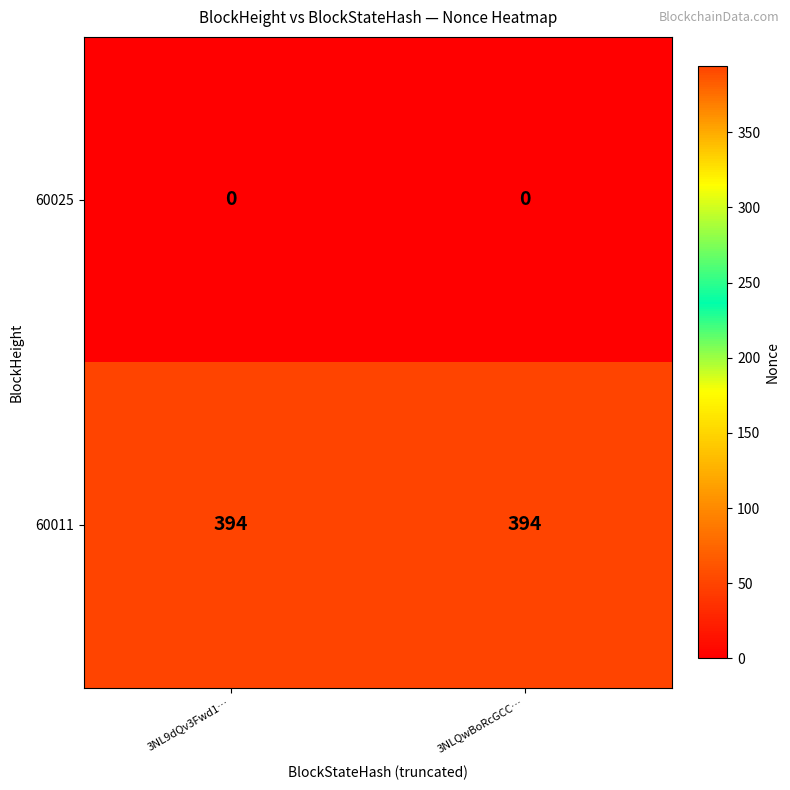

What is the sum of all 60011 values?

788